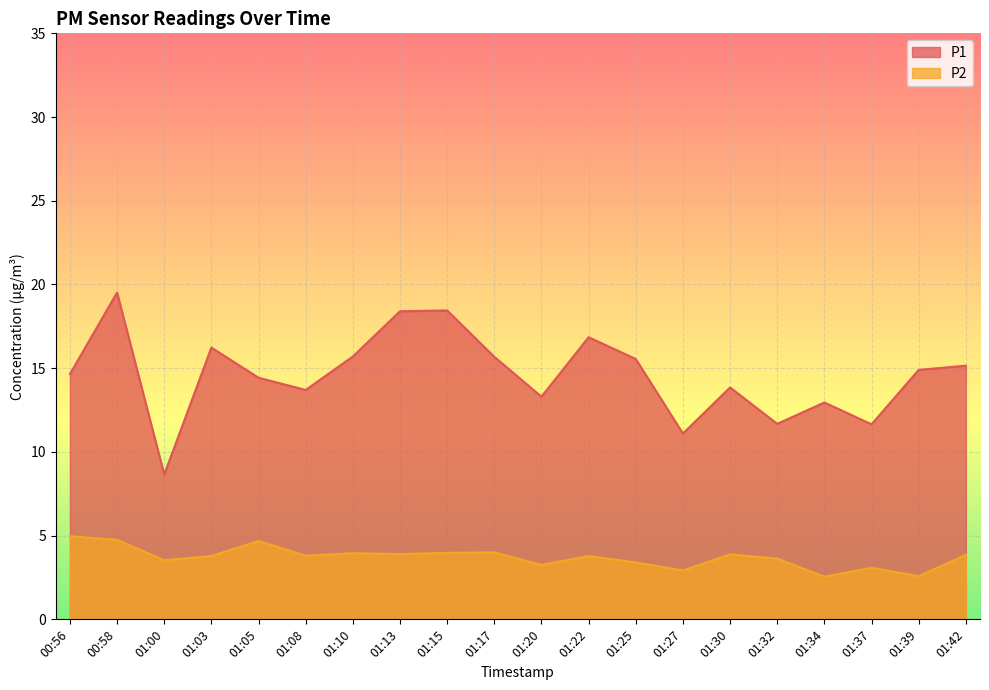

Reading right to left, list all the values displayed in this chart.

P1: 01:42=15.2	01:39=14.9	01:37=11.7	01:34=12.9	01:32=11.7	01:30=13.8	01:27=11.1	01:25=15.6	01:22=16.9	01:20=13.3	01:17=15.7	01:15=18.4	01:13=18.4	01:10=15.7	01:08=13.7	01:05=14.4	01:03=16.2	01:00=8.7	00:58=19.5	00:56=14.7
P2: 01:42=3.9	01:39=2.6	01:37=3.1	01:34=2.5	01:32=3.6	01:30=3.9	01:27=2.9	01:25=3.4	01:22=3.8	01:20=3.2	01:17=4.0	01:15=4.0	01:13=3.9	01:10=4.0	01:08=3.8	01:05=4.7	01:03=3.8	01:00=3.5	00:58=4.8	00:56=5.0